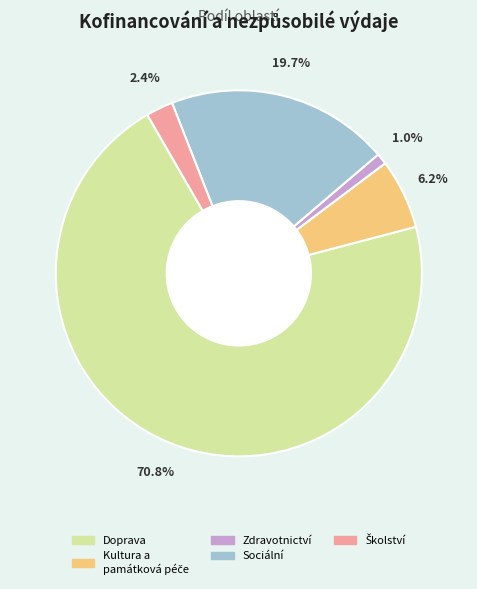

Is there a majority slice in this chart?

Yes